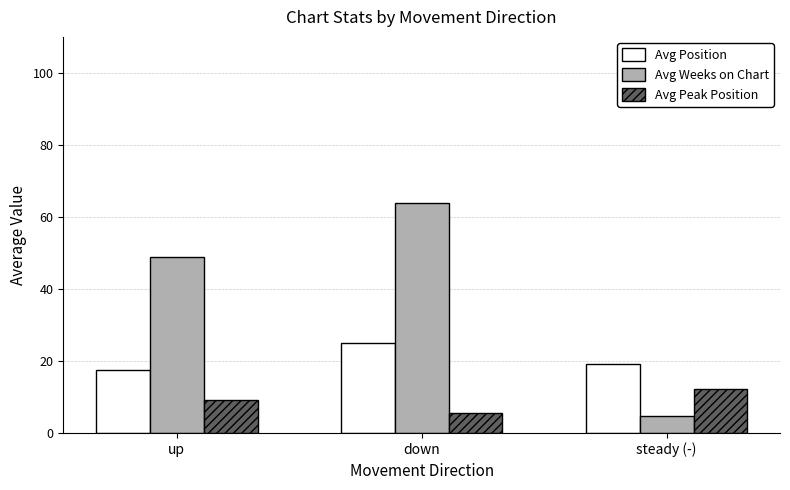

What is the label of the 1st bar from the left?

up